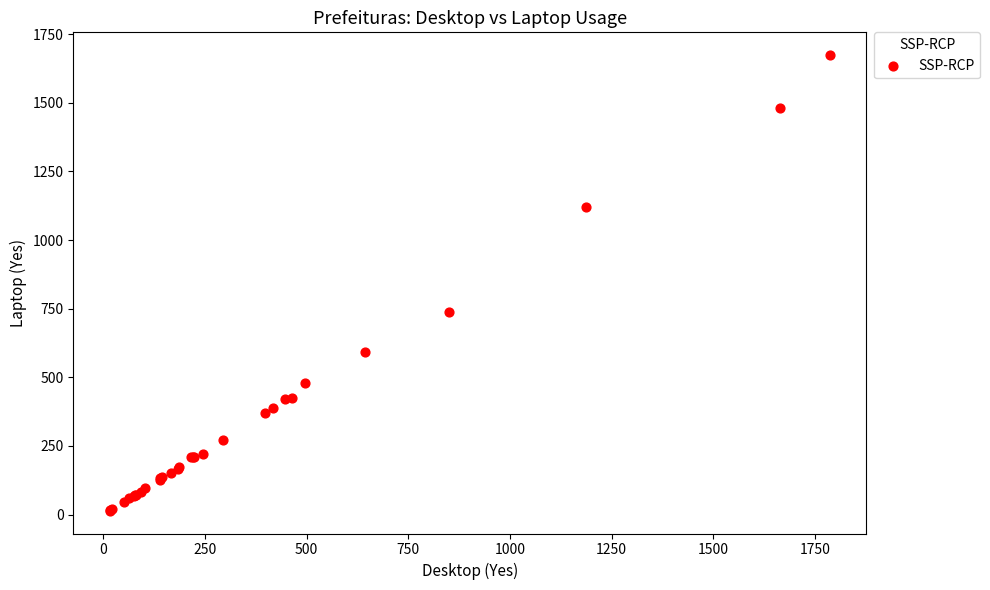

What Y value in the scatter plot is closest to 844?

738